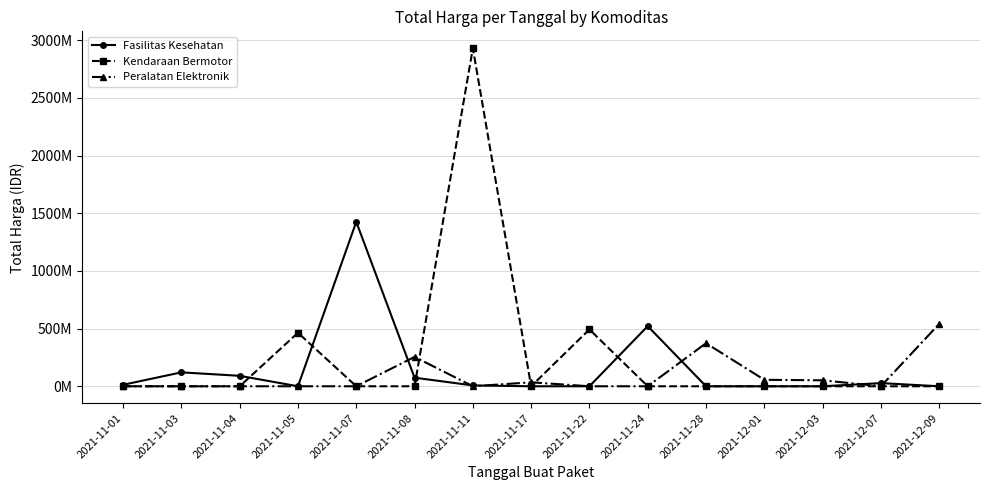

Which series has the largest range (max minus min)?

Kendaraan Bermotor